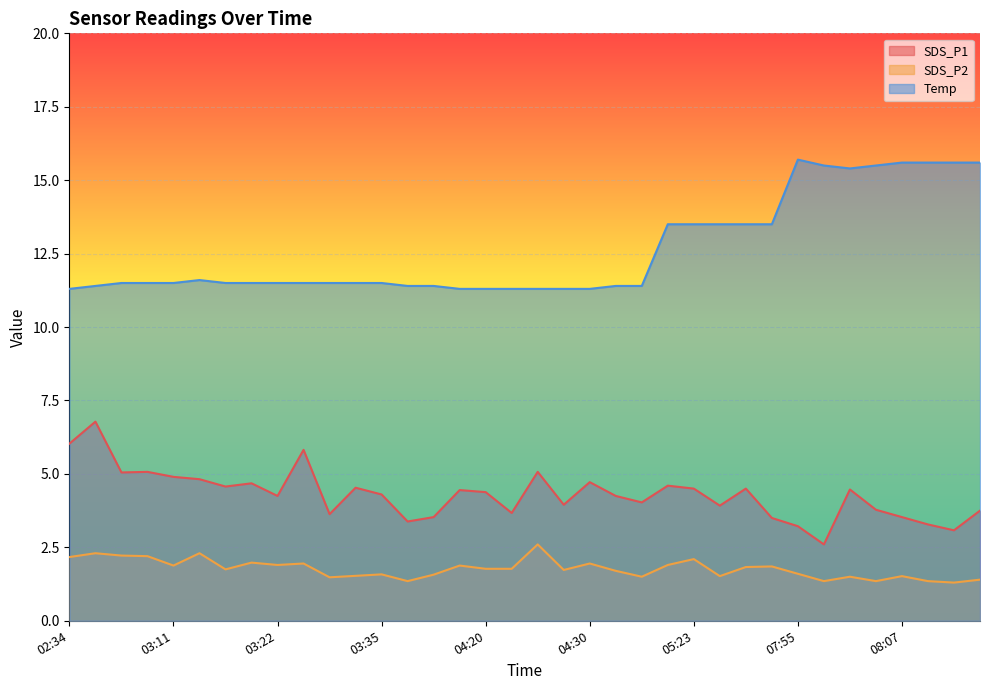

Reading right to left, what are all the values shown in this chart?

SDS_P1: 08:15=3.8	08:12=3.1	08:10=3.3	08:07=3.5	08:05=3.8	08:02=4.5	08:00=2.6	07:55=3.2	05:30=3.5	05:28=4.5	05:25=3.9	05:23=4.5	05:20=4.6	04:38=4.0	04:33=4.2	04:30=4.7	04:28=4.0	04:26=5.1	04:23=3.7	04:20=4.4	04:18=4.5	03:40=3.5	03:37=3.4	03:35=4.3	03:32=4.5	03:29=3.6	03:24=5.8	03:22=4.2	03:19=4.7	03:17=4.6	03:14=4.8	03:11=4.9	03:08=5.1	03:06=5.0	02:37=6.8	02:34=6.0
SDS_P2: 08:15=1.4	08:12=1.3	08:10=1.4	08:07=1.5	08:05=1.4	08:02=1.5	08:00=1.4	07:55=1.6	05:30=1.9	05:28=1.8	05:25=1.5	05:23=2.1	05:20=1.9	04:38=1.5	04:33=1.7	04:30=1.9	04:28=1.7	04:26=2.6	04:23=1.8	04:20=1.8	04:18=1.9	03:40=1.6	03:37=1.4	03:35=1.6	03:32=1.5	03:29=1.5	03:24=1.9	03:22=1.9	03:19=2.0	03:17=1.8	03:14=2.3	03:11=1.9	03:08=2.2	03:06=2.2	02:37=2.3	02:34=2.2
Temp: 08:15=15.6	08:12=15.6	08:10=15.6	08:07=15.6	08:05=15.5	08:02=15.4	08:00=15.5	07:55=15.7	05:30=13.5	05:28=13.5	05:25=13.5	05:23=13.5	05:20=13.5	04:38=11.4	04:33=11.4	04:30=11.3	04:28=11.3	04:26=11.3	04:23=11.3	04:20=11.3	04:18=11.3	03:40=11.4	03:37=11.4	03:35=11.5	03:32=11.5	03:29=11.5	03:24=11.5	03:22=11.5	03:19=11.5	03:17=11.5	03:14=11.6	03:11=11.5	03:08=11.5	03:06=11.5	02:37=11.4	02:34=11.3